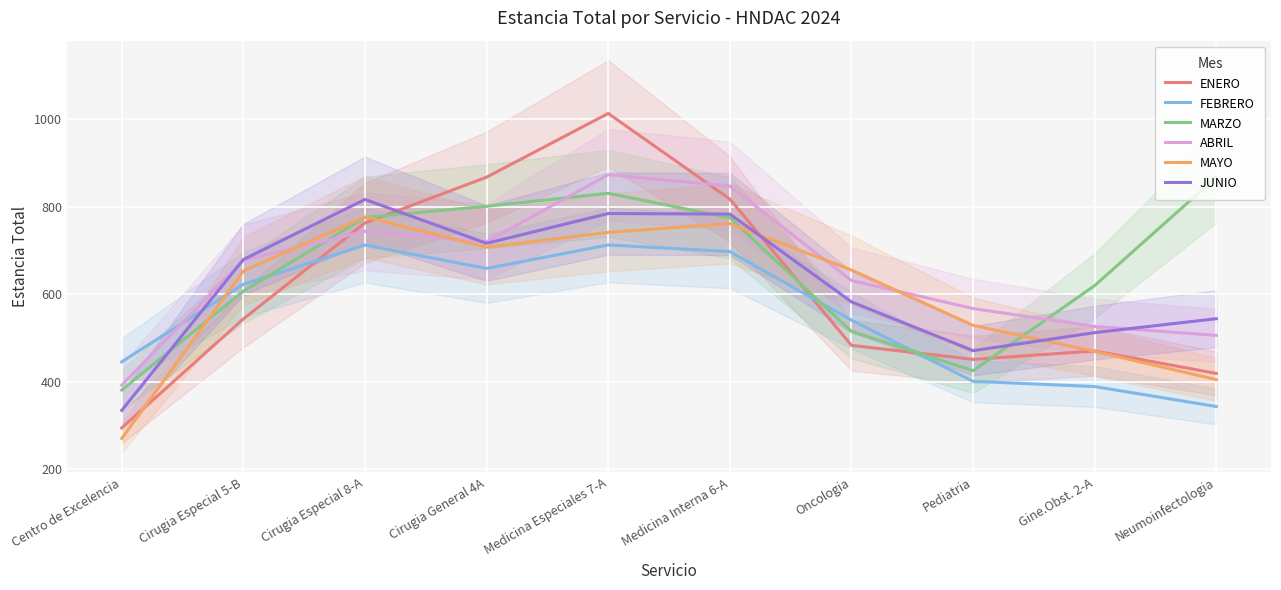

True or false: JUNIO has a value of 783.4 at Medicina Interna 6-A.

True